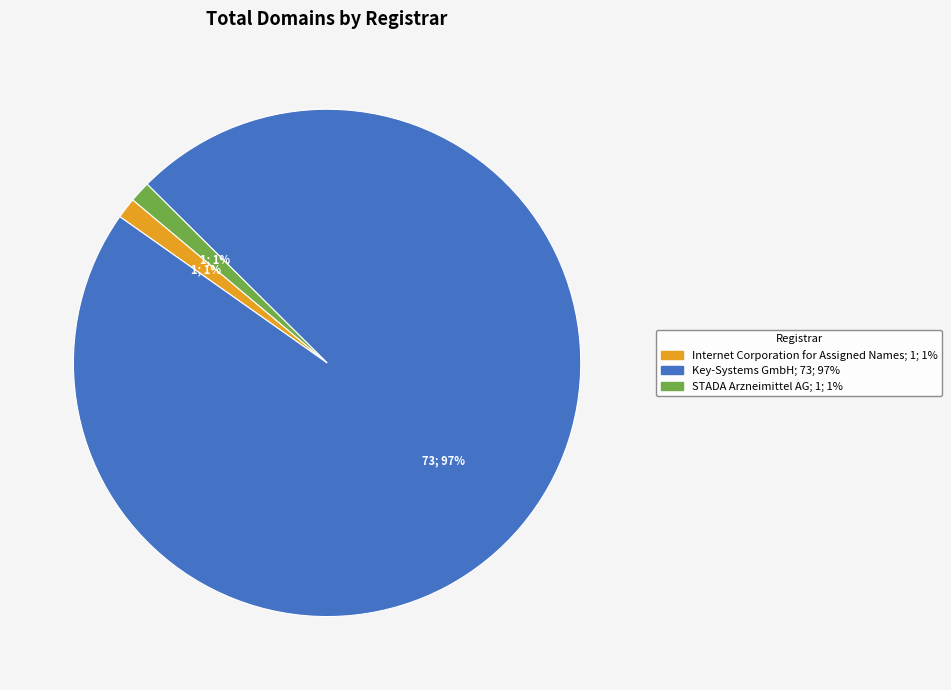

What is the ratio of the value at STADA Arzneimittel AG to the value at Internet Corporation for Assigned Names?

1.0